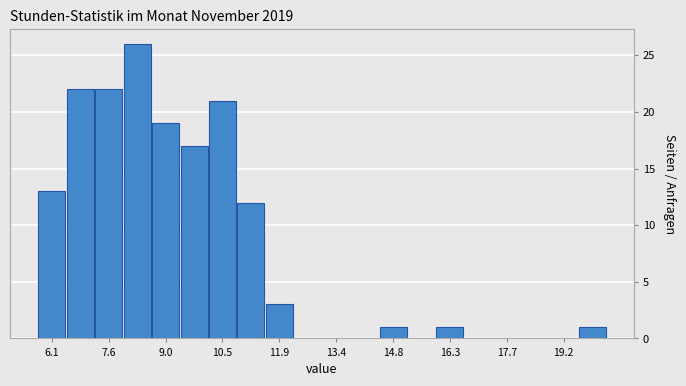

Read against the x-axis, roughly where is the centre of the tallest bar?

8.2